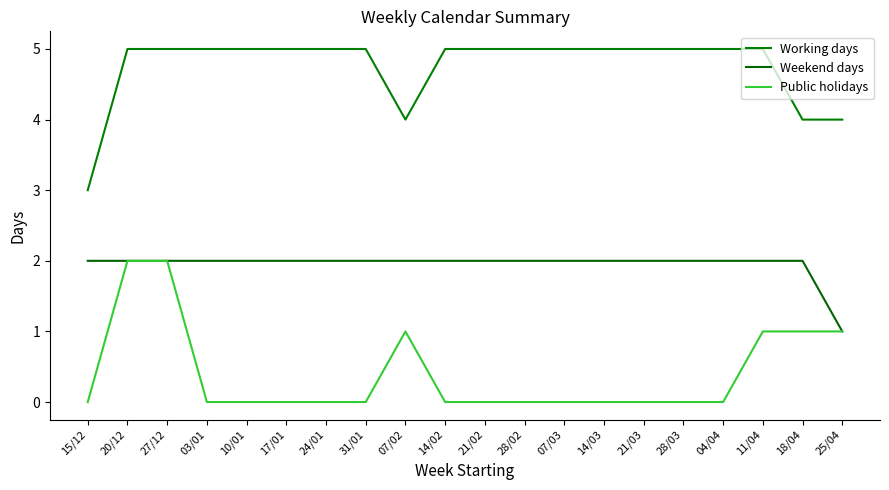

What is the minimum value for Working days?

3